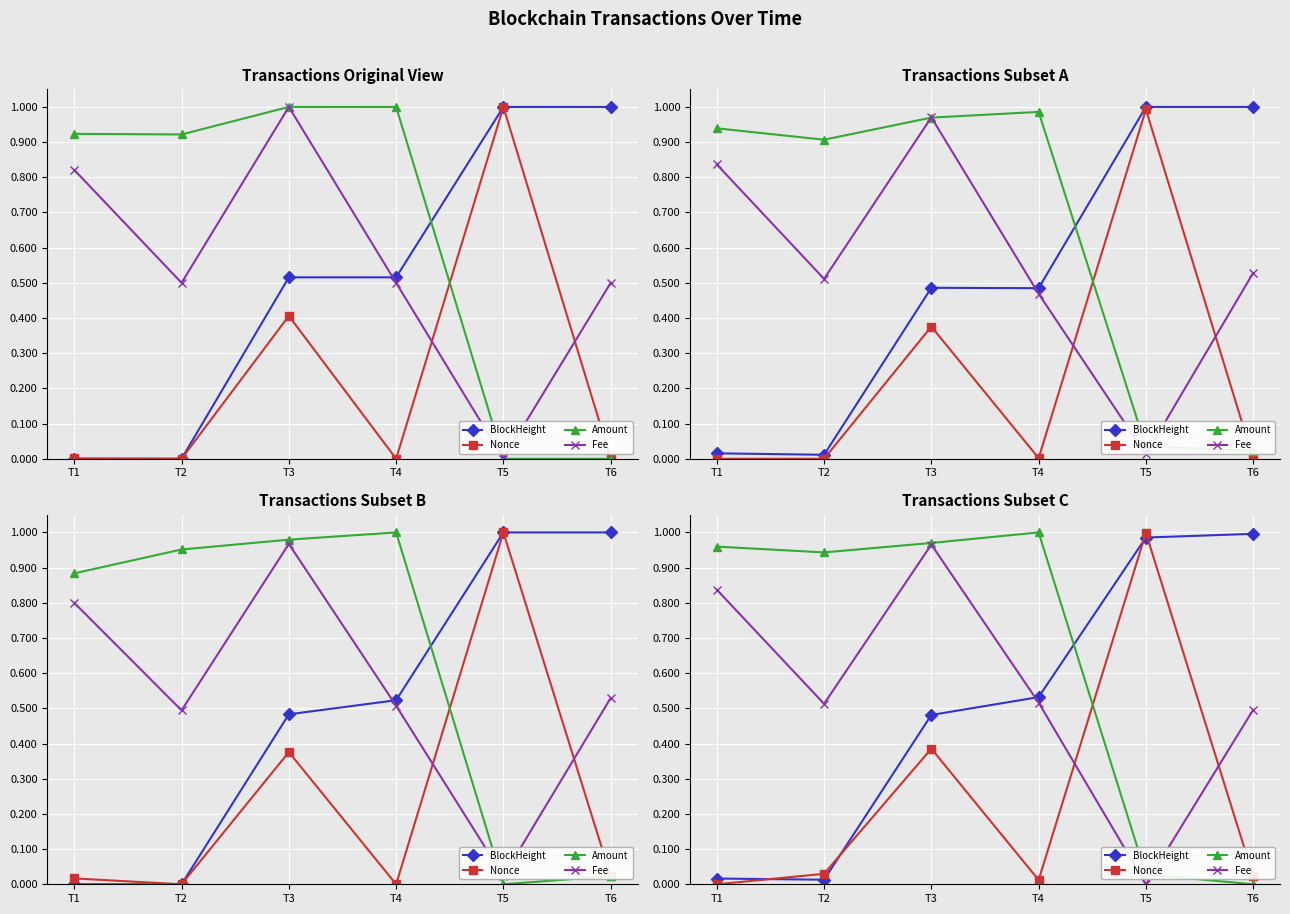

At which label is Fee closest to 0?

T5